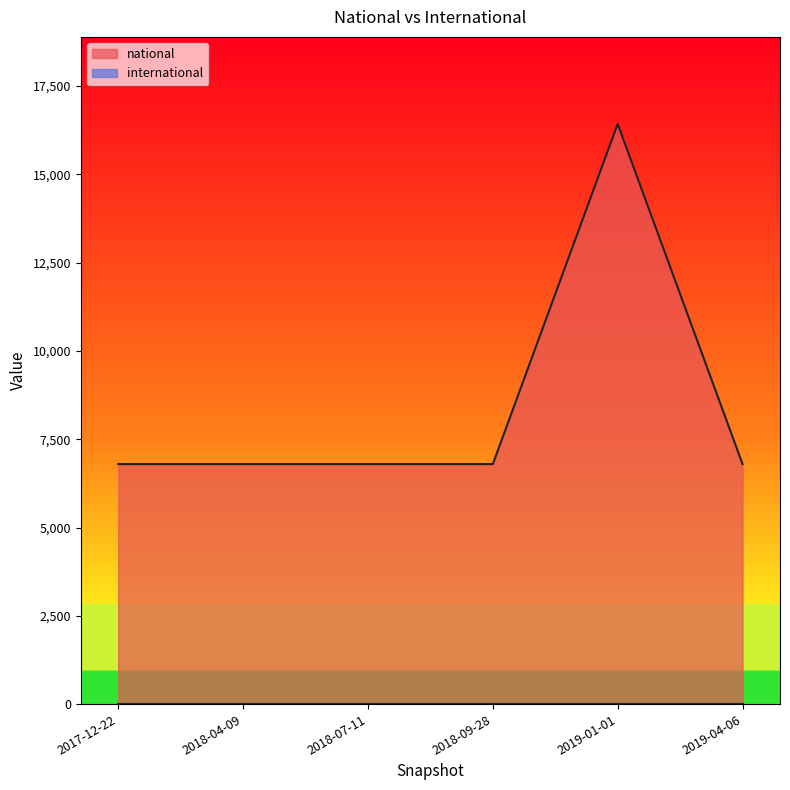

Which label corresponds to the largest value in the chart?

2019-01-01